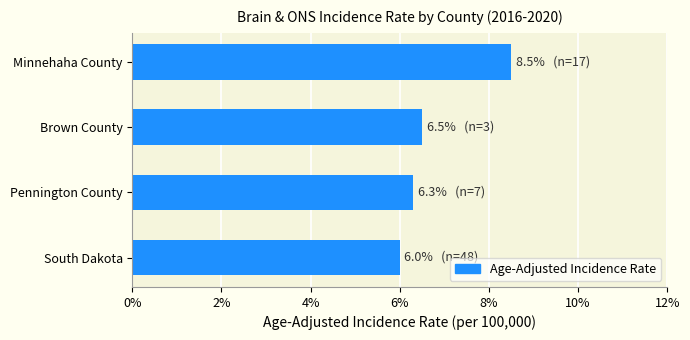

The value at Pennington County is 2.8. True or false?

False